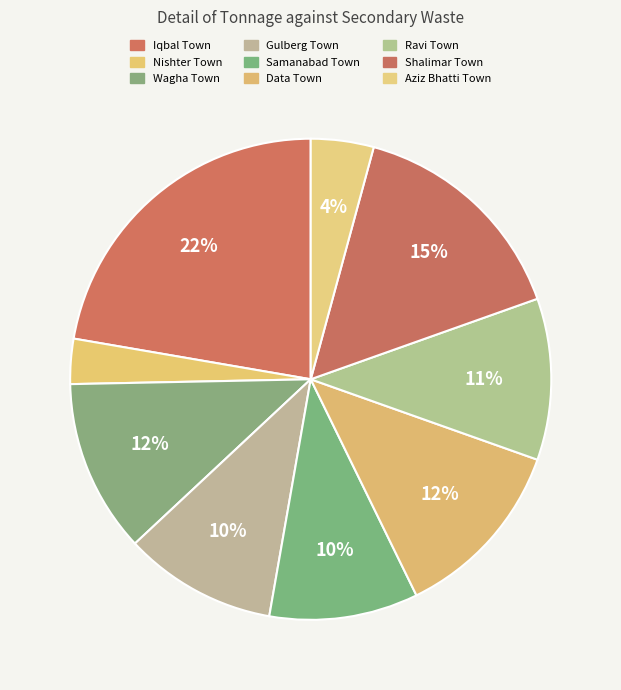

How many slices are in this pie chart?

9